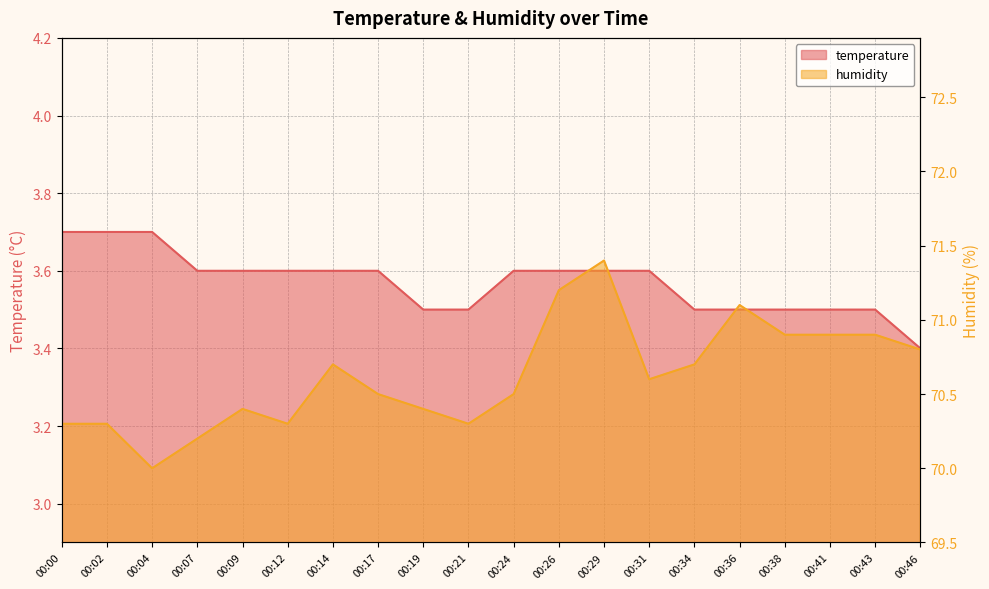

Which category has the lowest value in the humidity series?

00:04